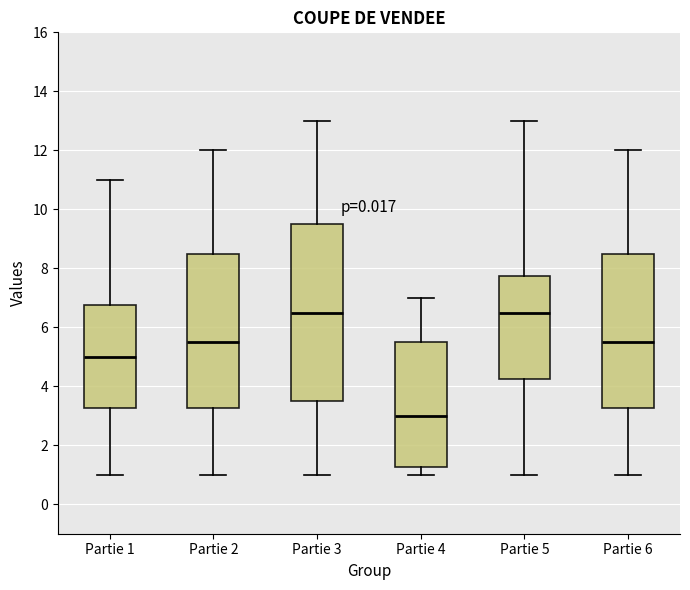

Reading left to right, read every box against the y-axis: the position of its median line, the range the box covers, and the ends of its whiskers. The values are not printed on the chart, so give them approximately, as read against the axis.

Partie 1: median 5.0, box 3.2 to 6.8, whiskers 1.0 to 11.0
Partie 2: median 5.6, box 3.2 to 8.6, whiskers 1.0 to 12.0
Partie 3: median 6.6, box 3.6 to 9.6, whiskers 1.0 to 13.0
Partie 4: median 3.0, box 1.2 to 5.6, whiskers 1.0 to 7.0
Partie 5: median 6.6, box 4.2 to 7.8, whiskers 1.0 to 13.0
Partie 6: median 5.6, box 3.2 to 8.6, whiskers 1.0 to 12.0